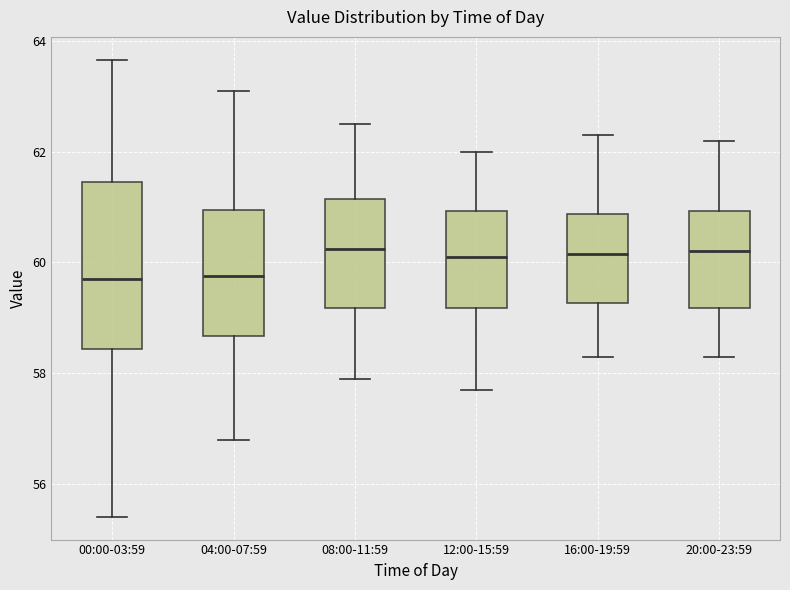

Where is the upper edge of the box for 12:00-15:59 on the y-axis? The values are not printed on the chart, so give them approximately, as read against the axis.

61.0